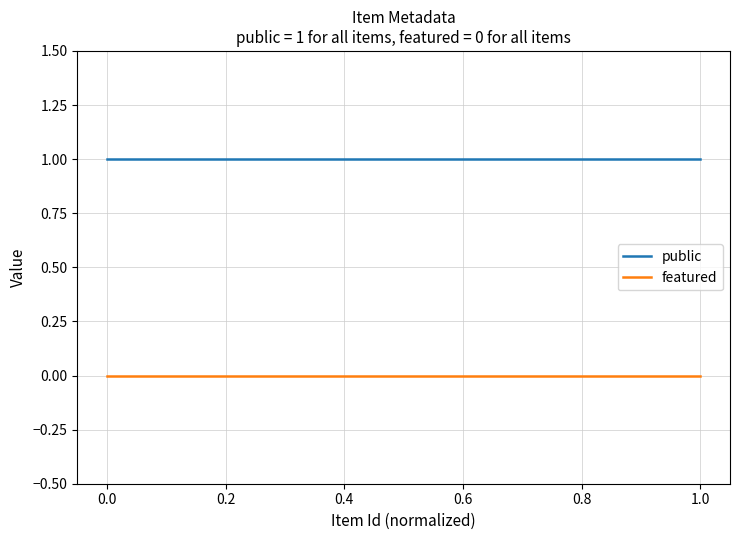

At 1.0, list the series in order from smallest to largest.

featured, public